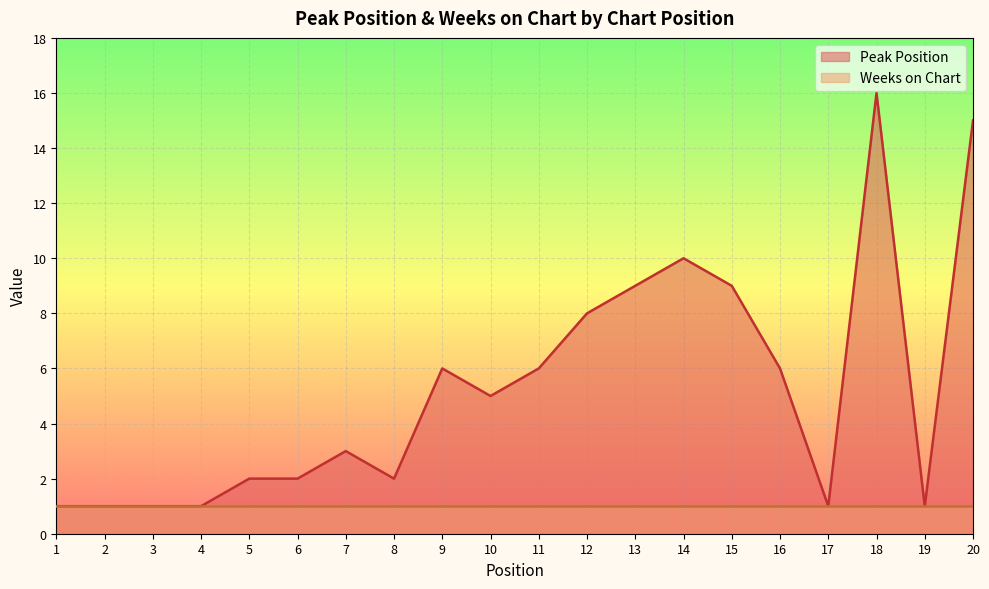

The value at 7 is 5. True or false?

False